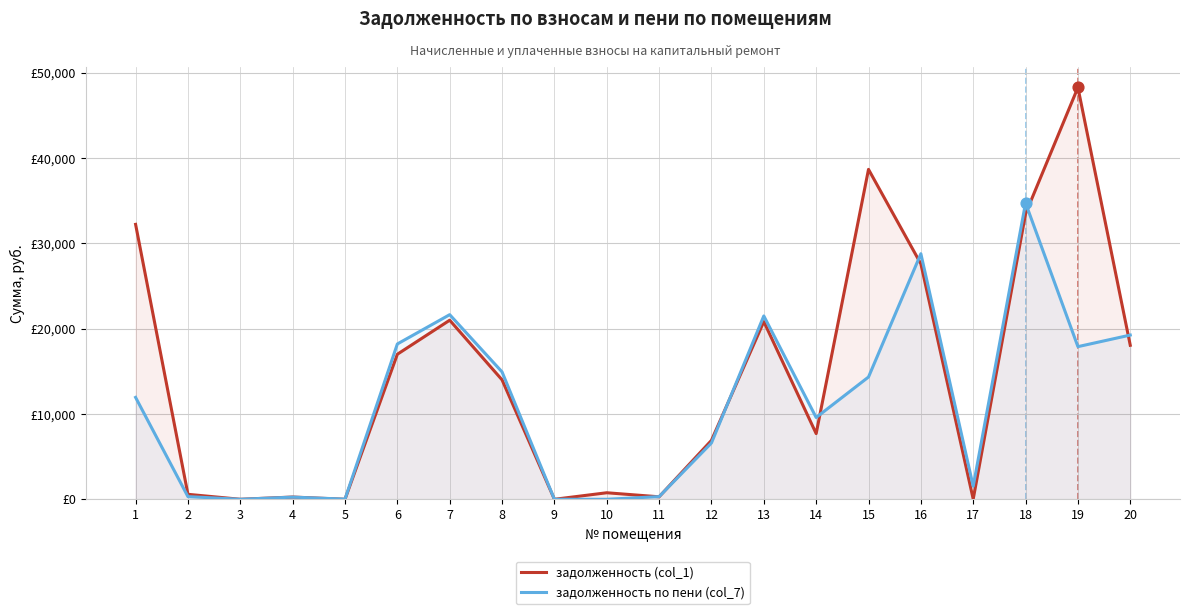

Which series has the widest spread of Y values?

задолженность (col_1)